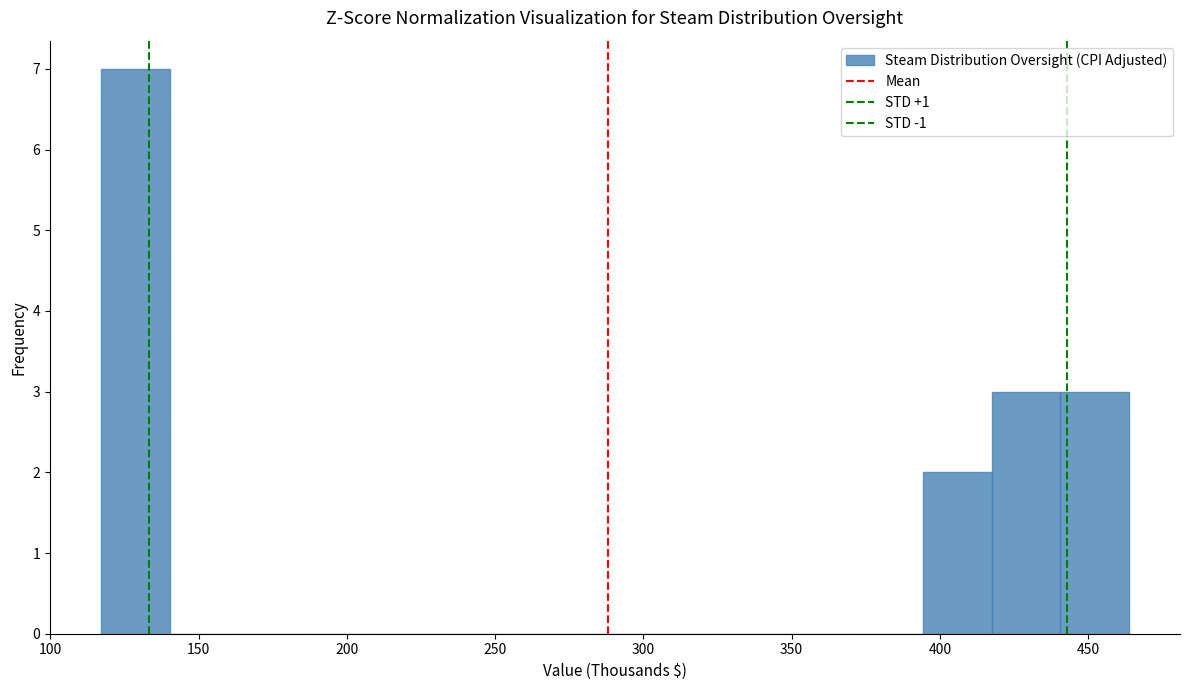

How tall is the bar that spans 115 to 140 on the x-axis? Neither the bar edges nor the heights are printed on the chart, so give them approximately, as read against the axes.

7